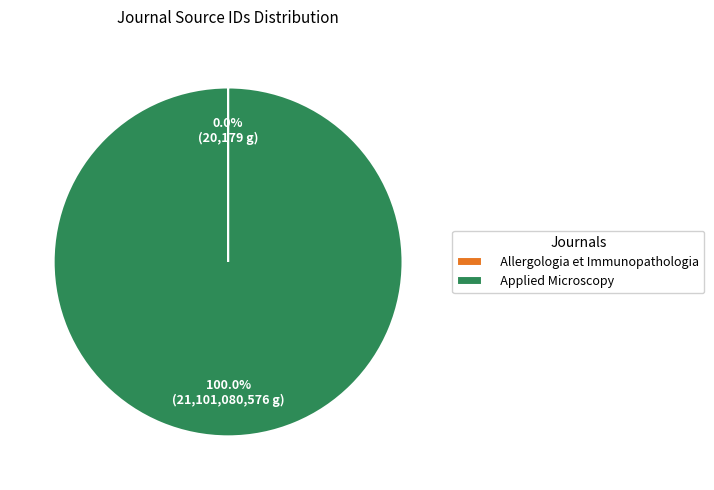

Does any single category account for the majority?

Yes